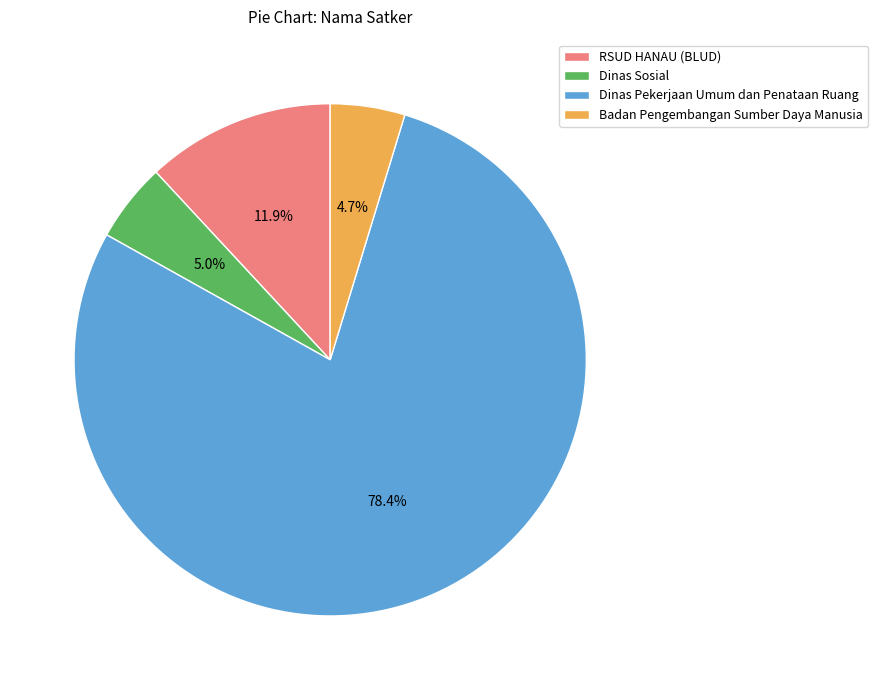

Is there a majority slice in this chart?

Yes